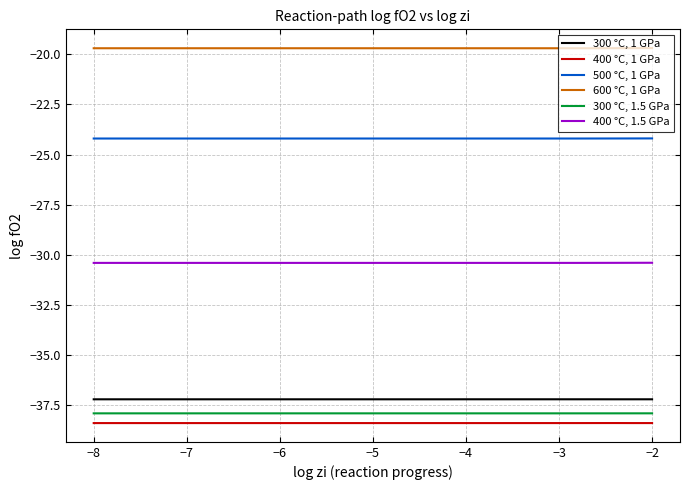

Which series has the largest total across all categories?

600 °C, 1 GPa